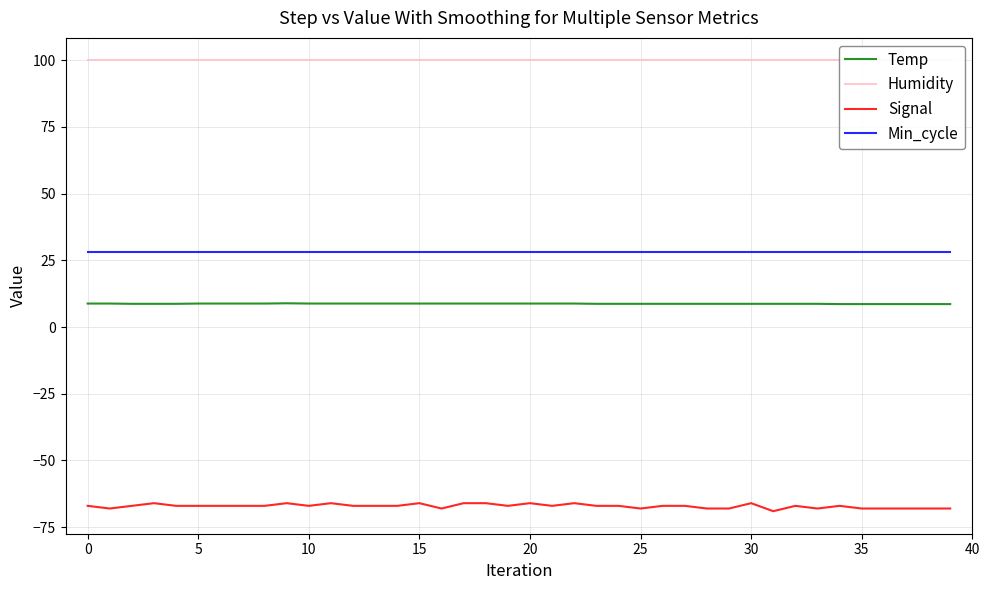

What is the lowest value of the Signal series?

-69.0